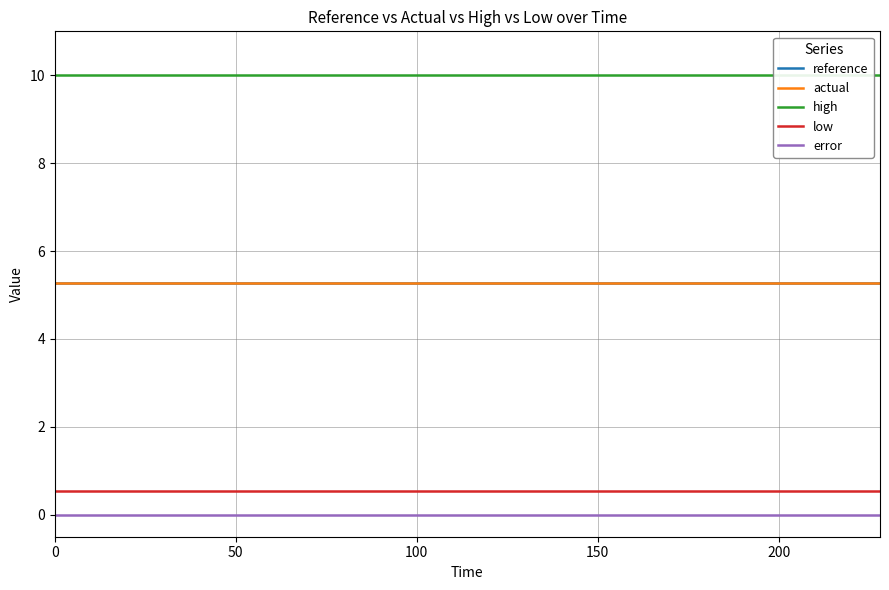

True or false: reference and error intersect in this chart.

False